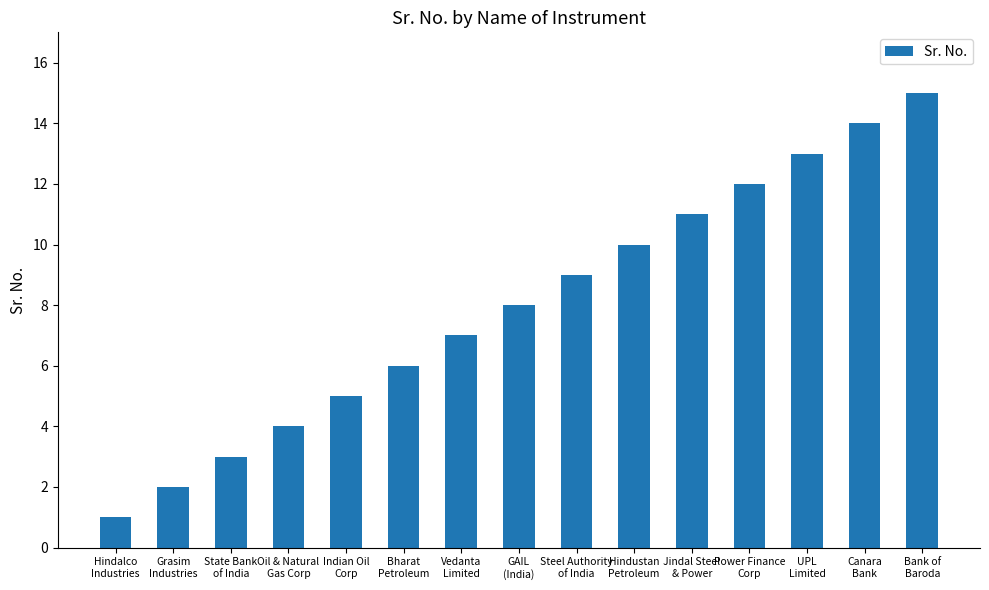

True or false: the data shows 5 at Indian Oil
Corp.

True